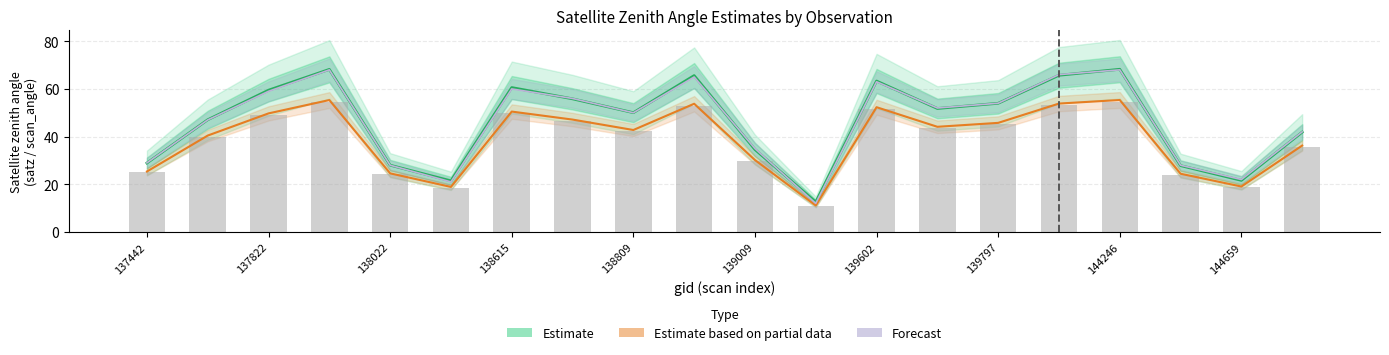

At which category is the sum across all series the highest?

144246